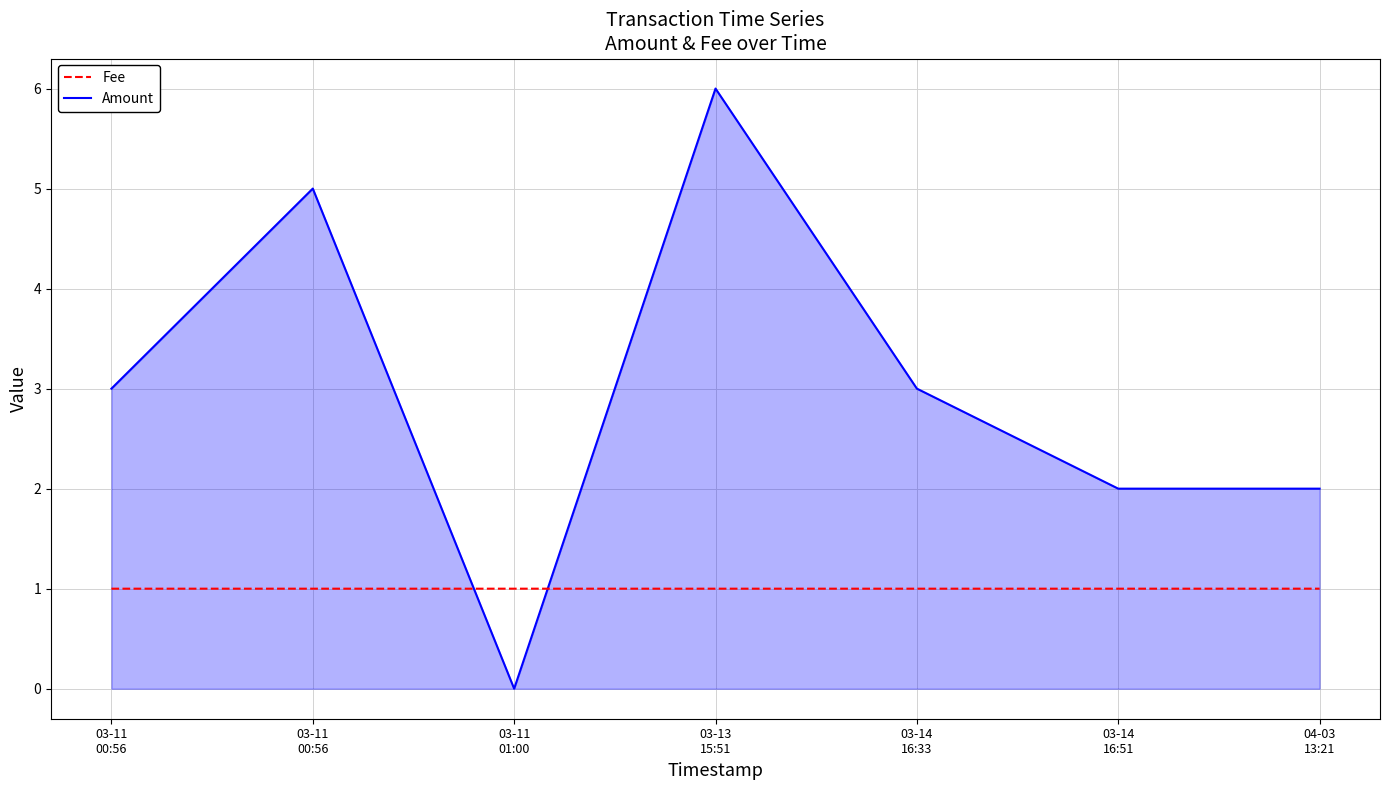

What are all the series names shown in the legend?

Fee, Amount